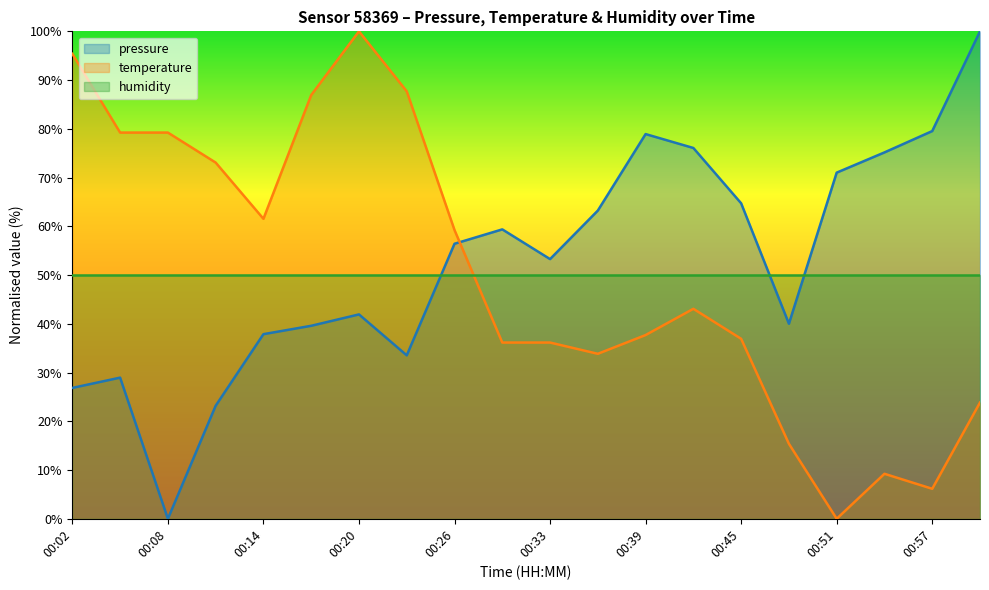

Rank the series by their maximum value, from lowest to highest.

pressure, temperature